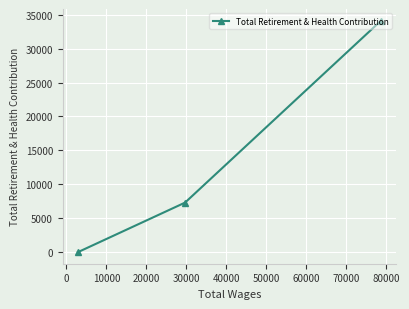

How many values are below 7304?

1